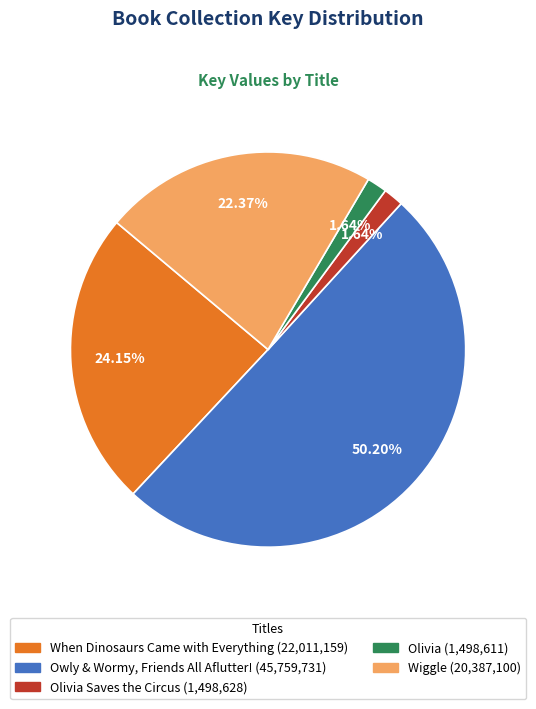

How many segments does this pie chart have?

5